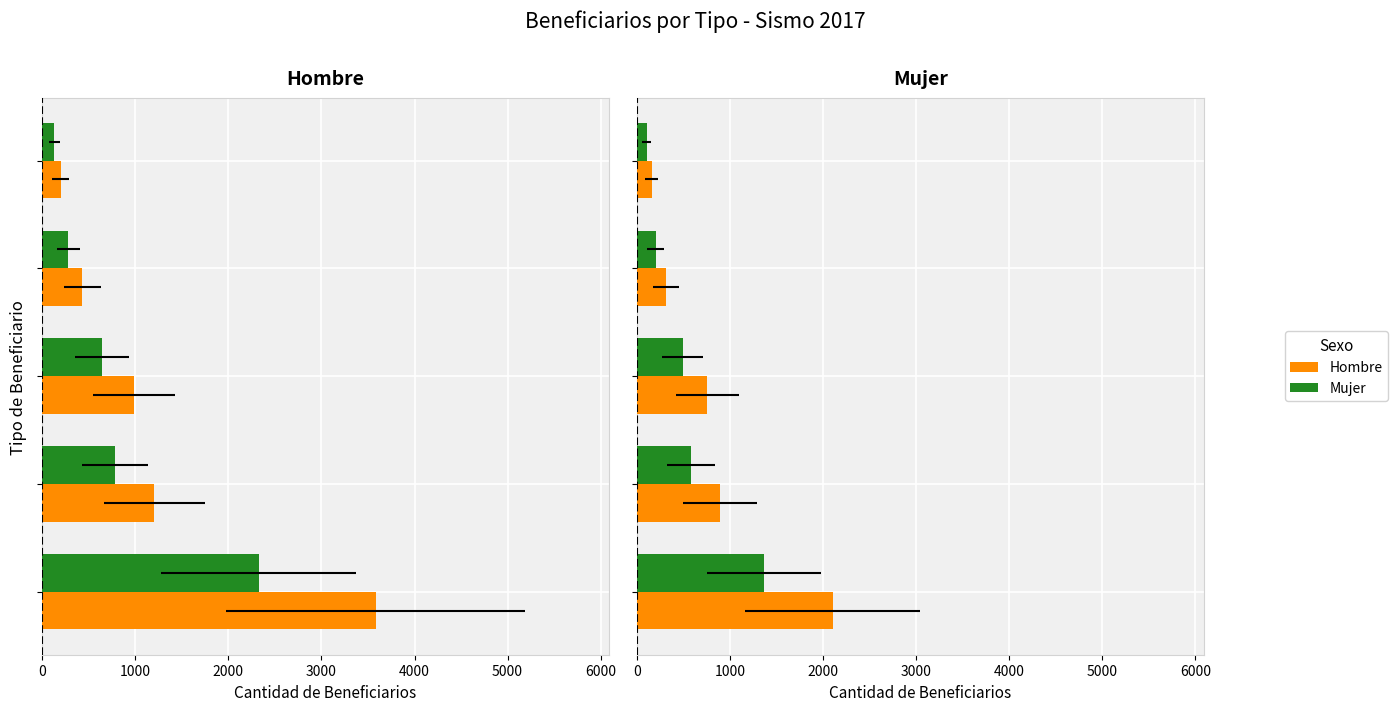

What value does the Mujer series have at 4000?

101.4